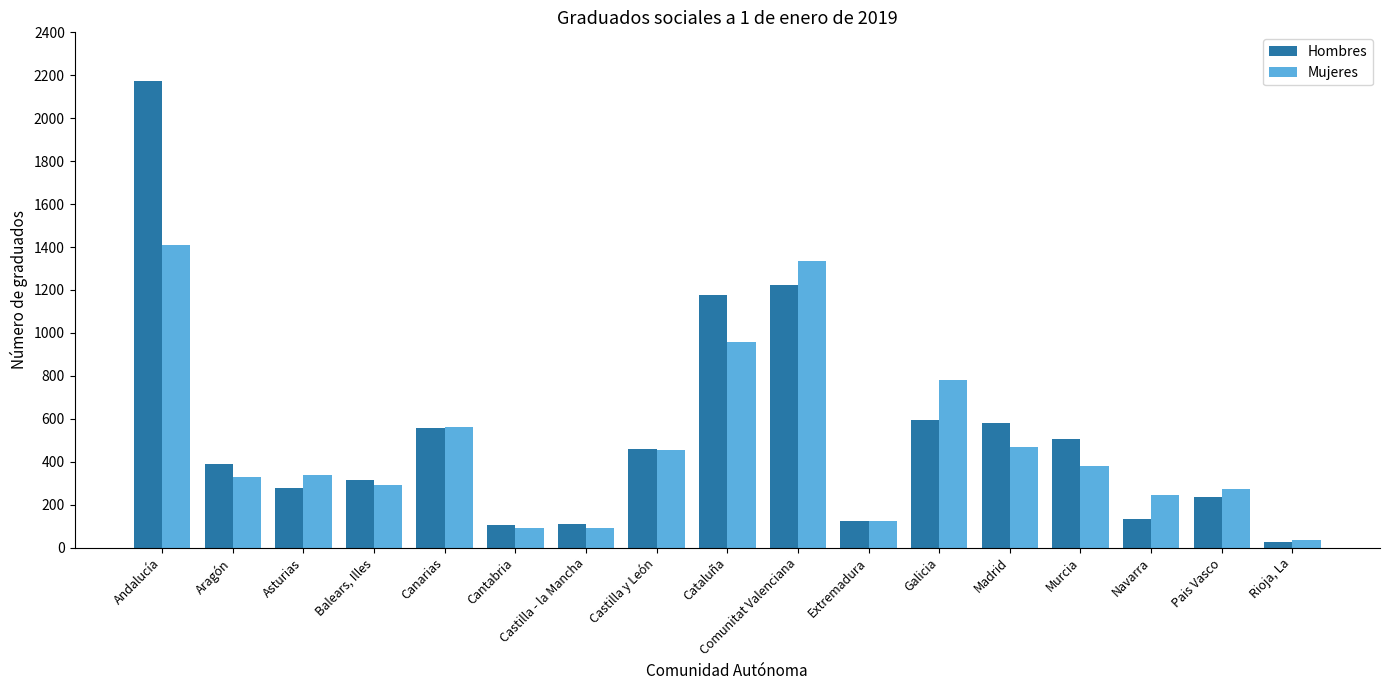

Is the value of Hombres at Castilla y León greater than the value of Mujeres at Extremadura?

Yes